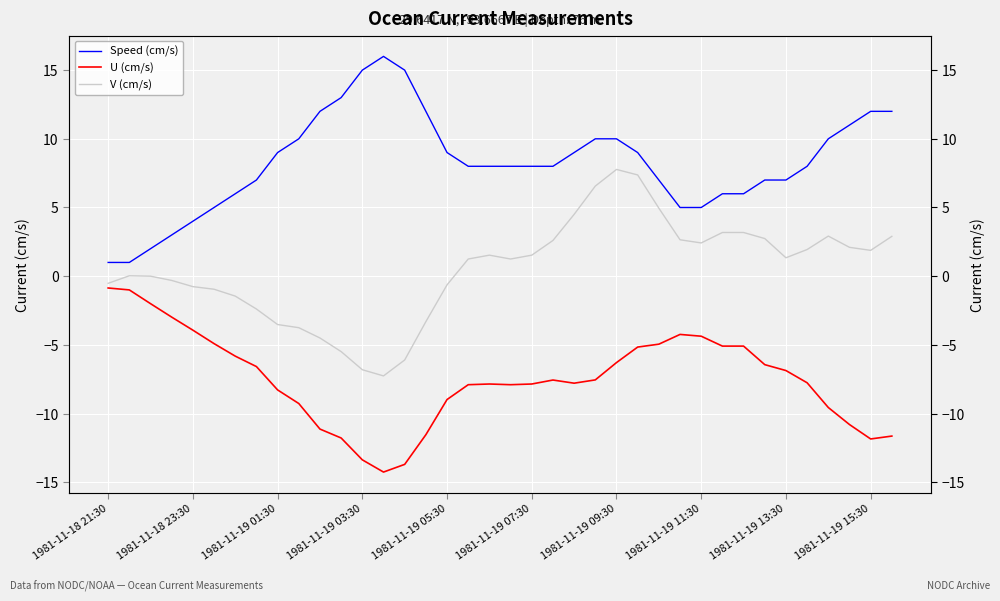

True or false: V (cm/s) and U (cm/s) intersect in this chart.

False